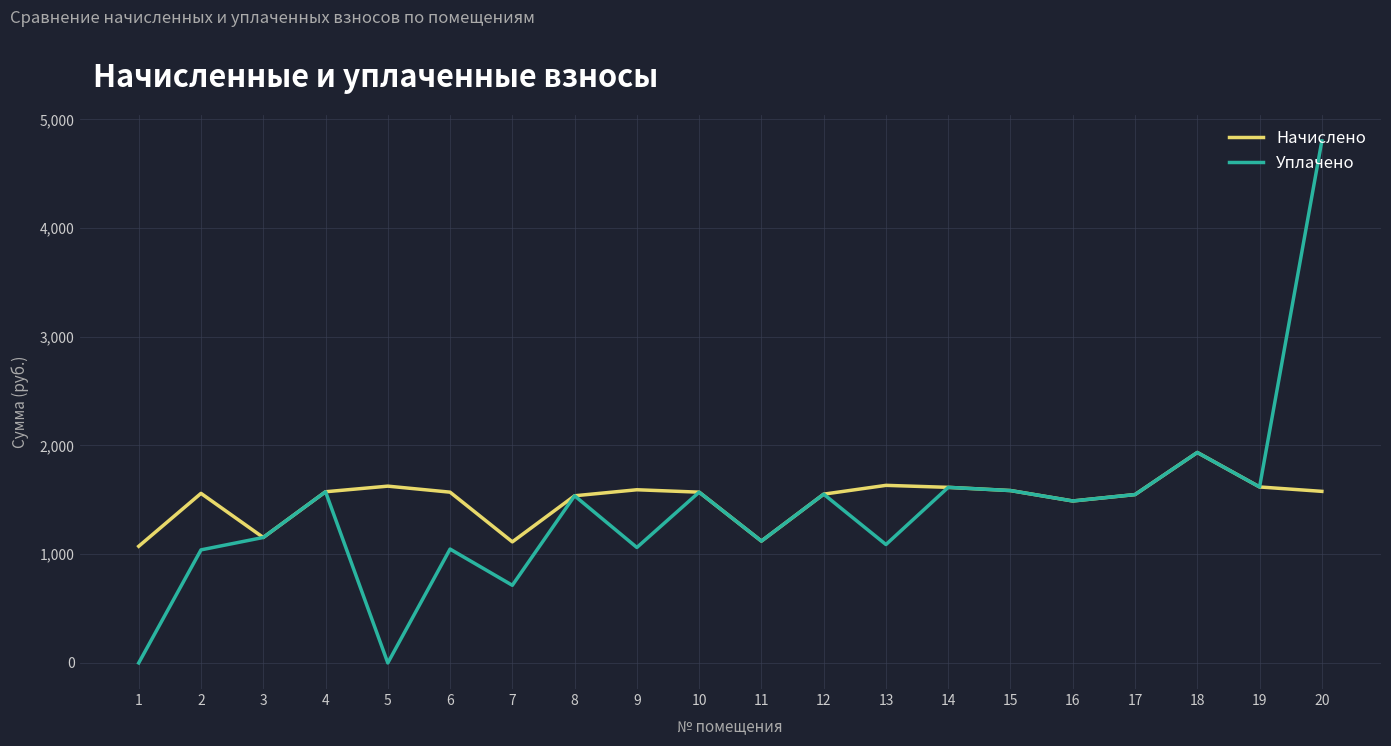

What is the total value across all series at 17?

3097.1